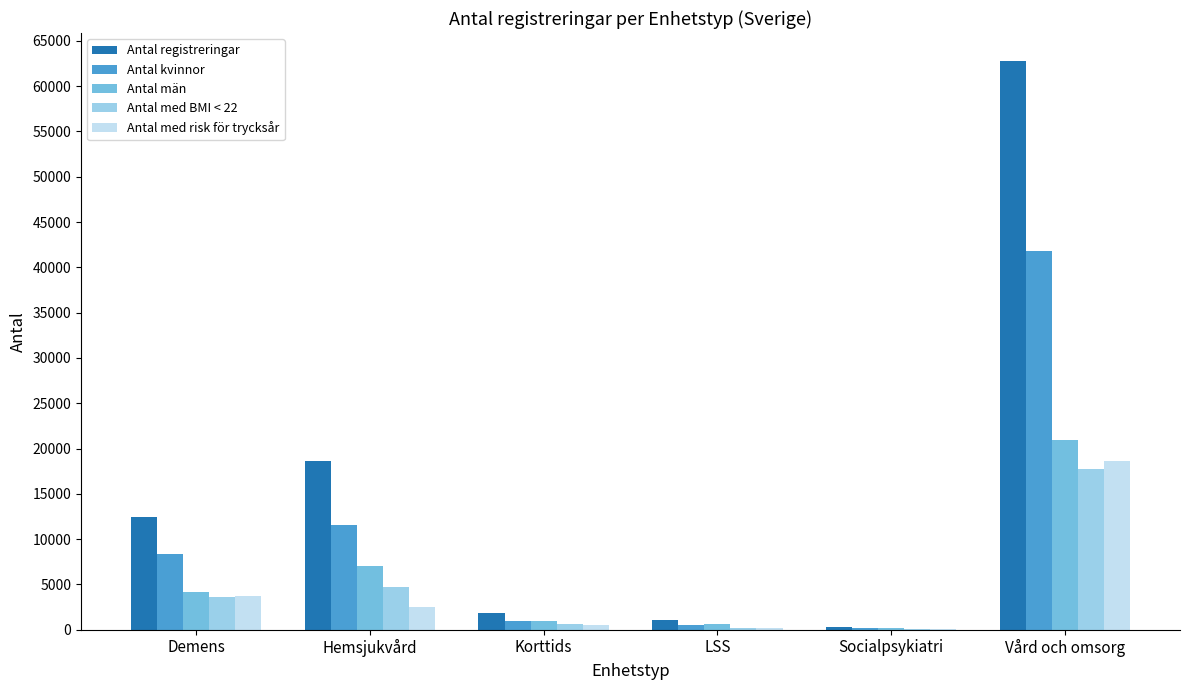

How many groups of bars are there?

6